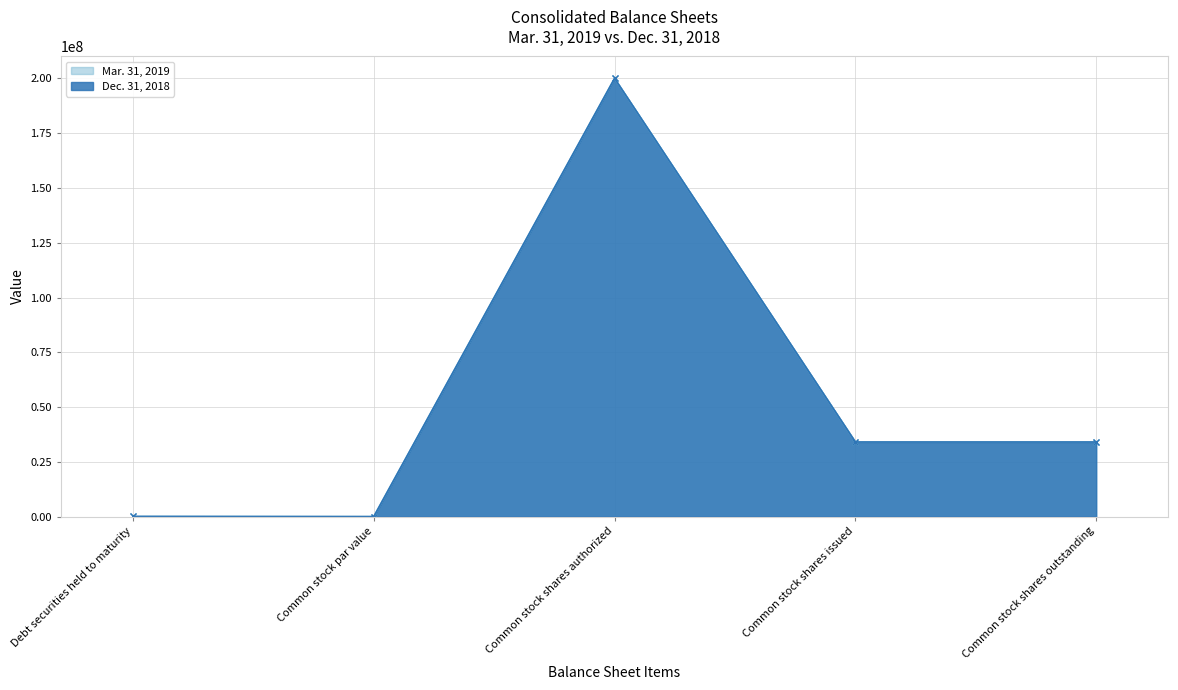

What is the difference between the Mar. 31, 2019 values at Common stock par value and Common stock shares authorized?

200000000